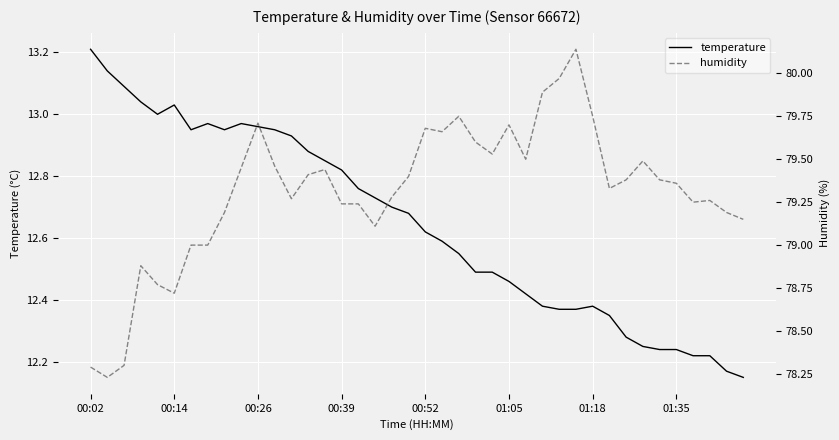

Count the number of data series in this chart.

2